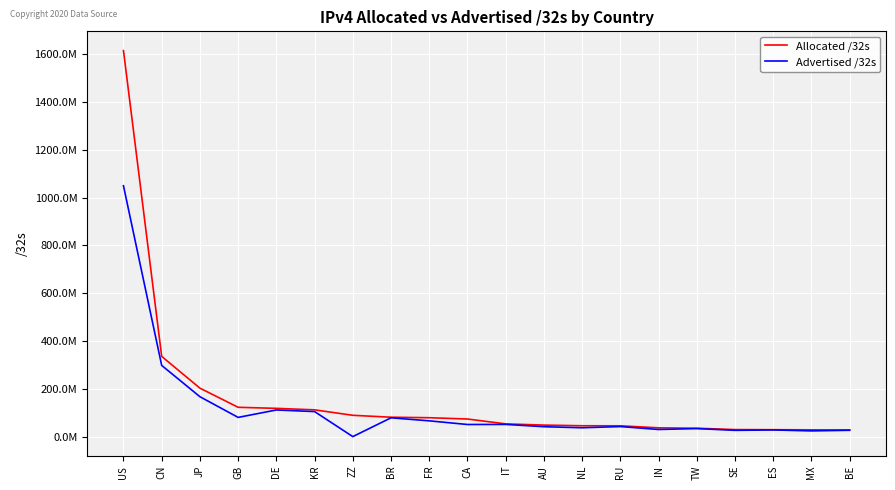

What are all the series names shown in the legend?

Allocated /32s, Advertised /32s